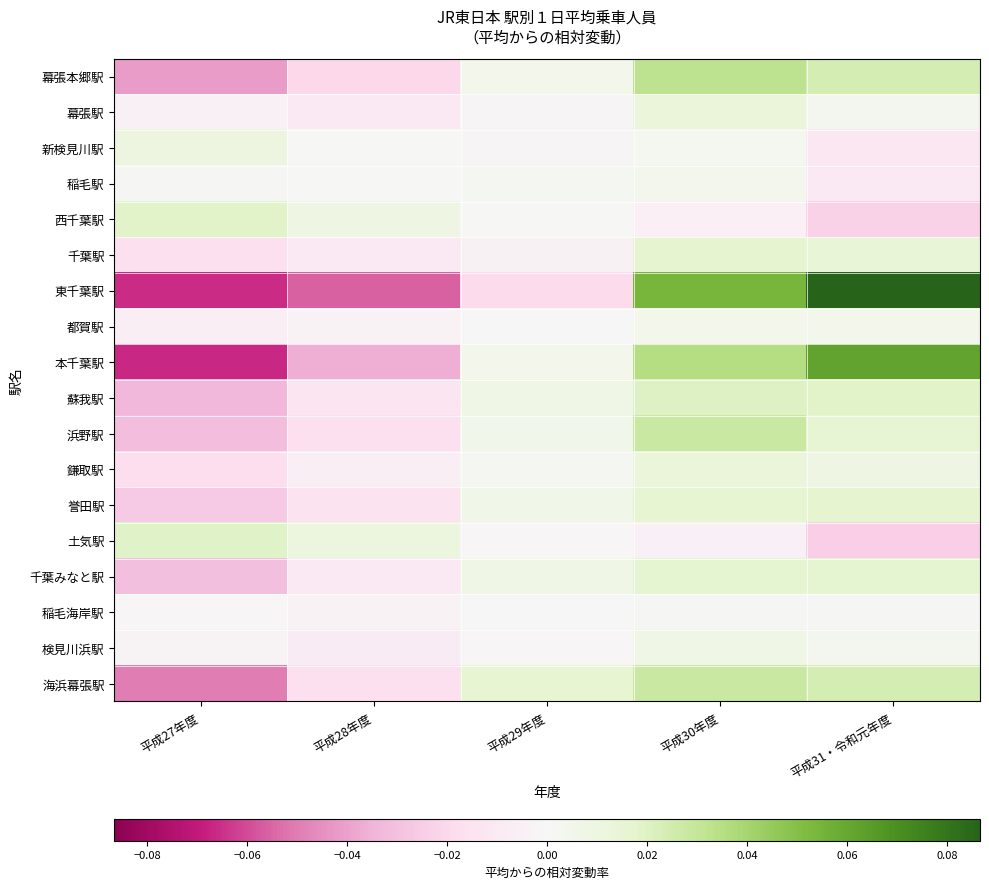

Between 平成29年度 and 平成30年度, which series saw the biggest shift?

東千葉駅